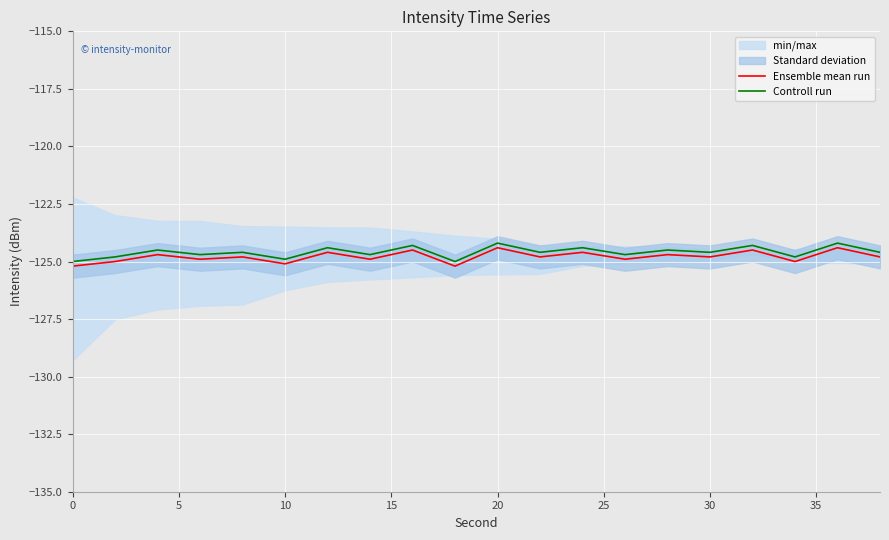

Does the chart display data point markers on the line(s)?

No